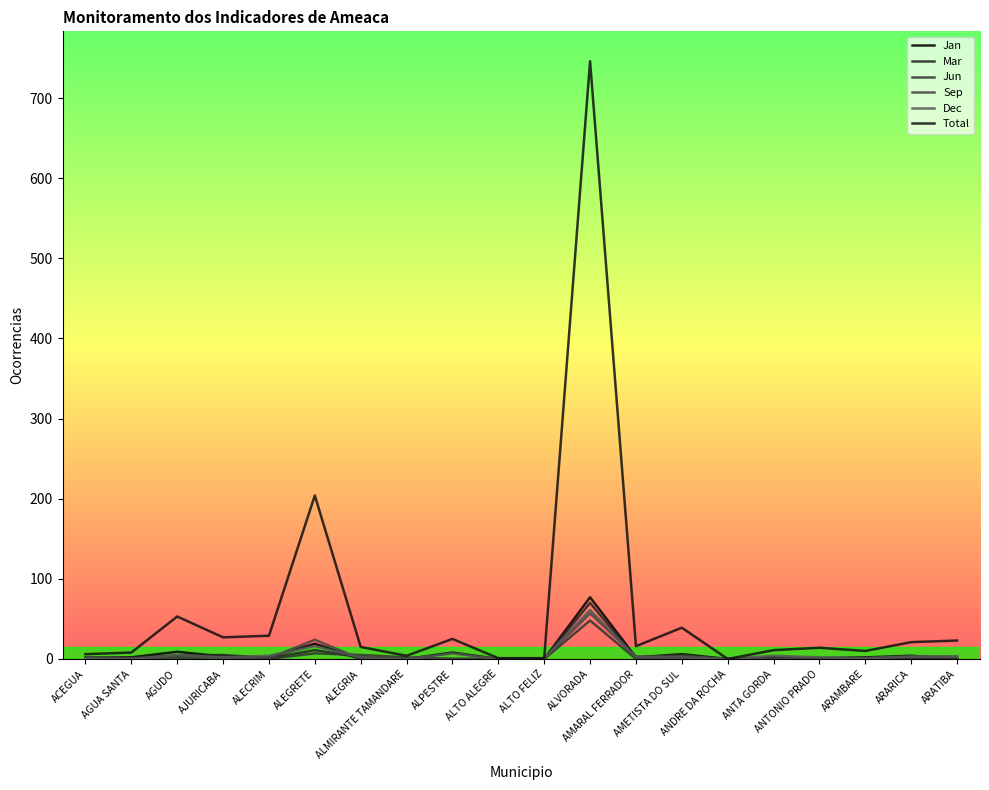

Which series has the largest total across all categories?

Total